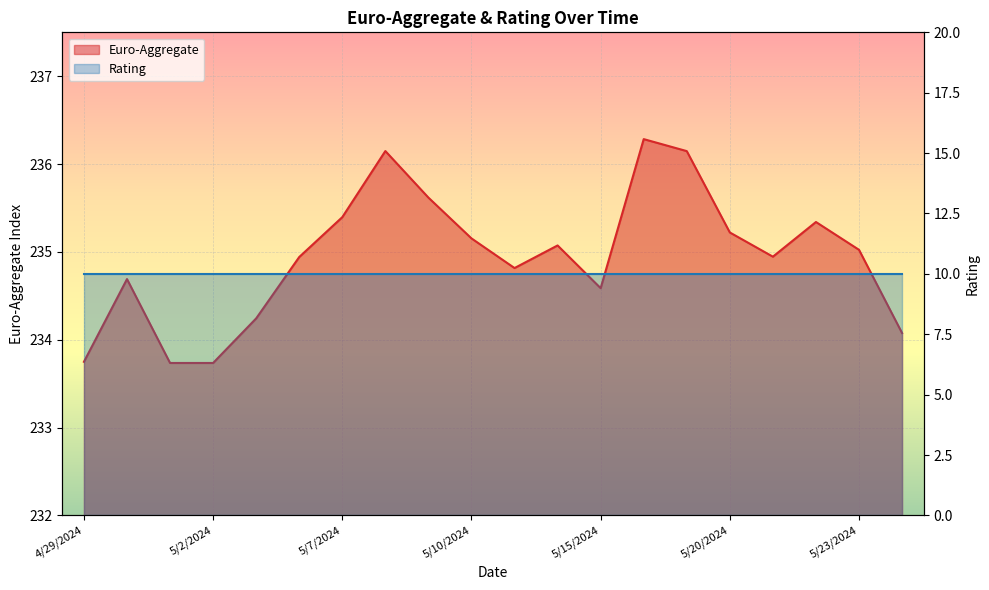

Where is the data nearest to the value 235?

5/23/2024